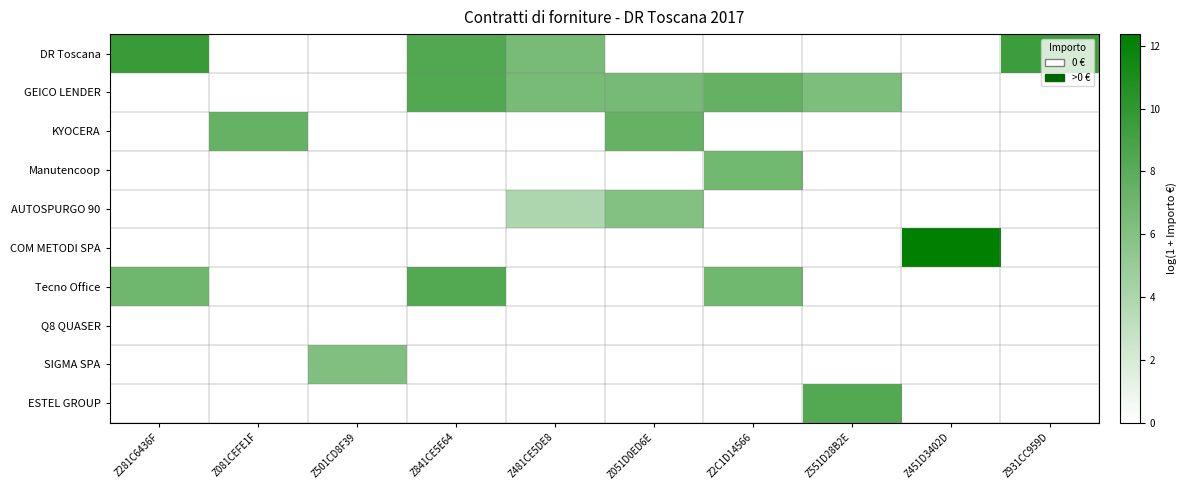

What is the difference between the highest and lowest values at Z2C1D14566?

7.5